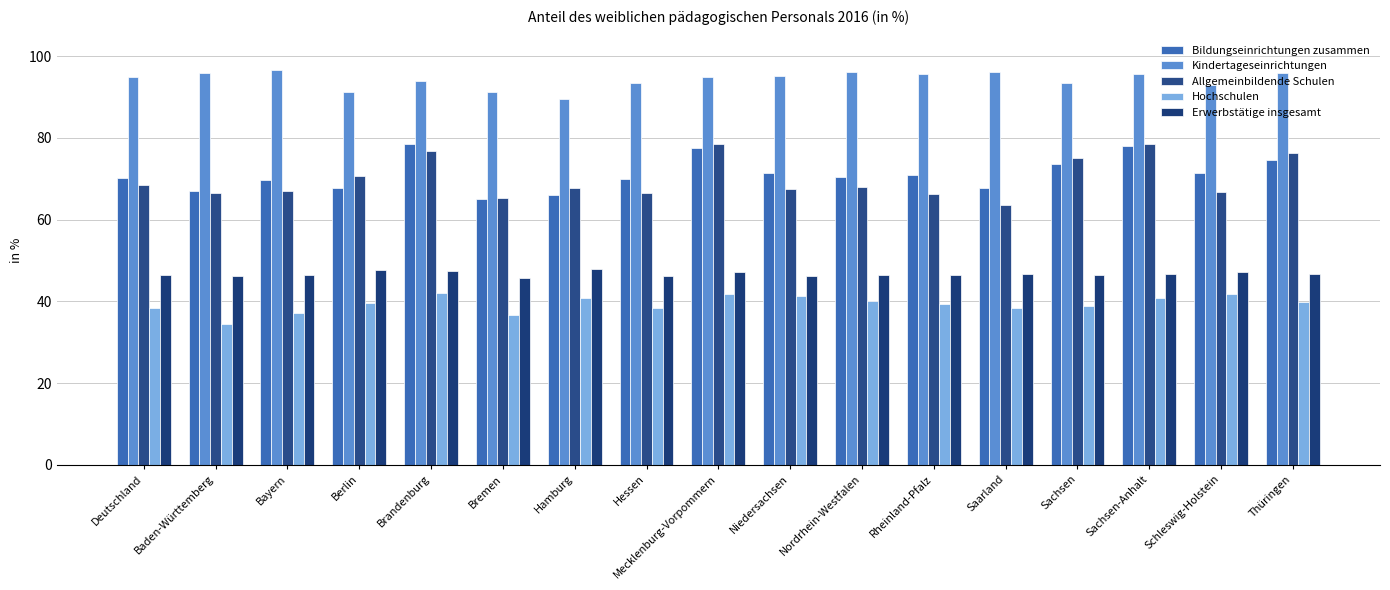

How many bars are there in total?

85